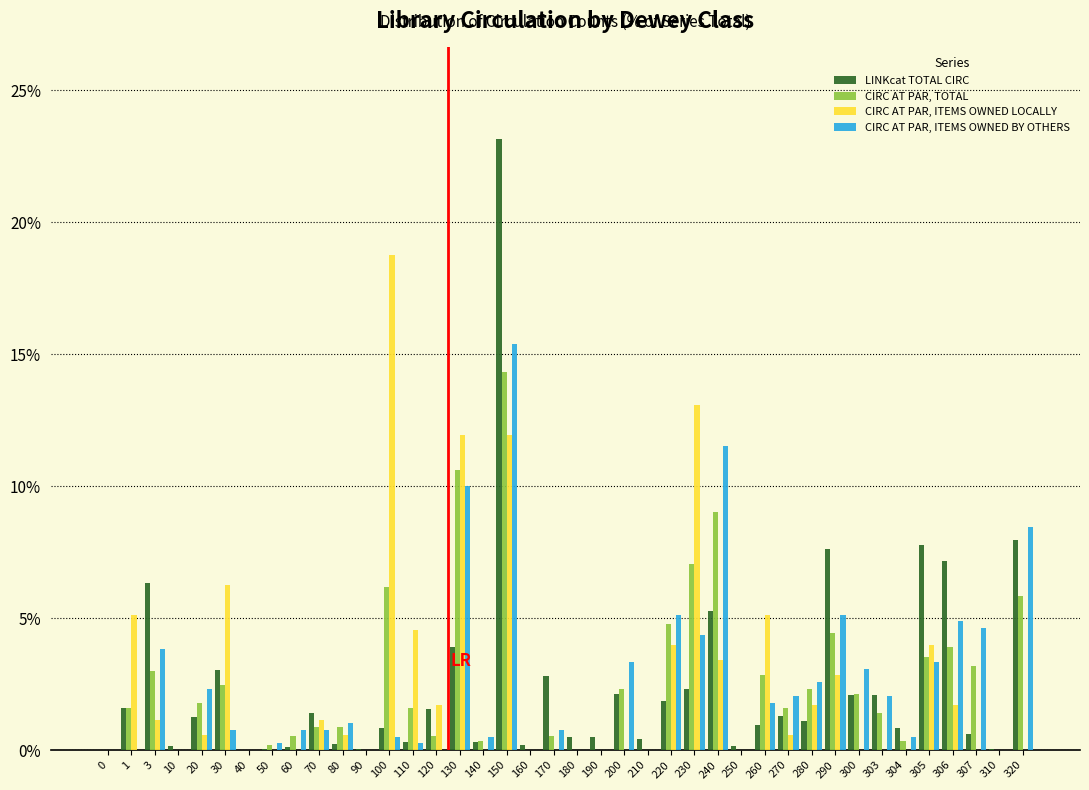

The CIRC AT PAR, TOTAL series shows 2.3 at 305. True or false?

False